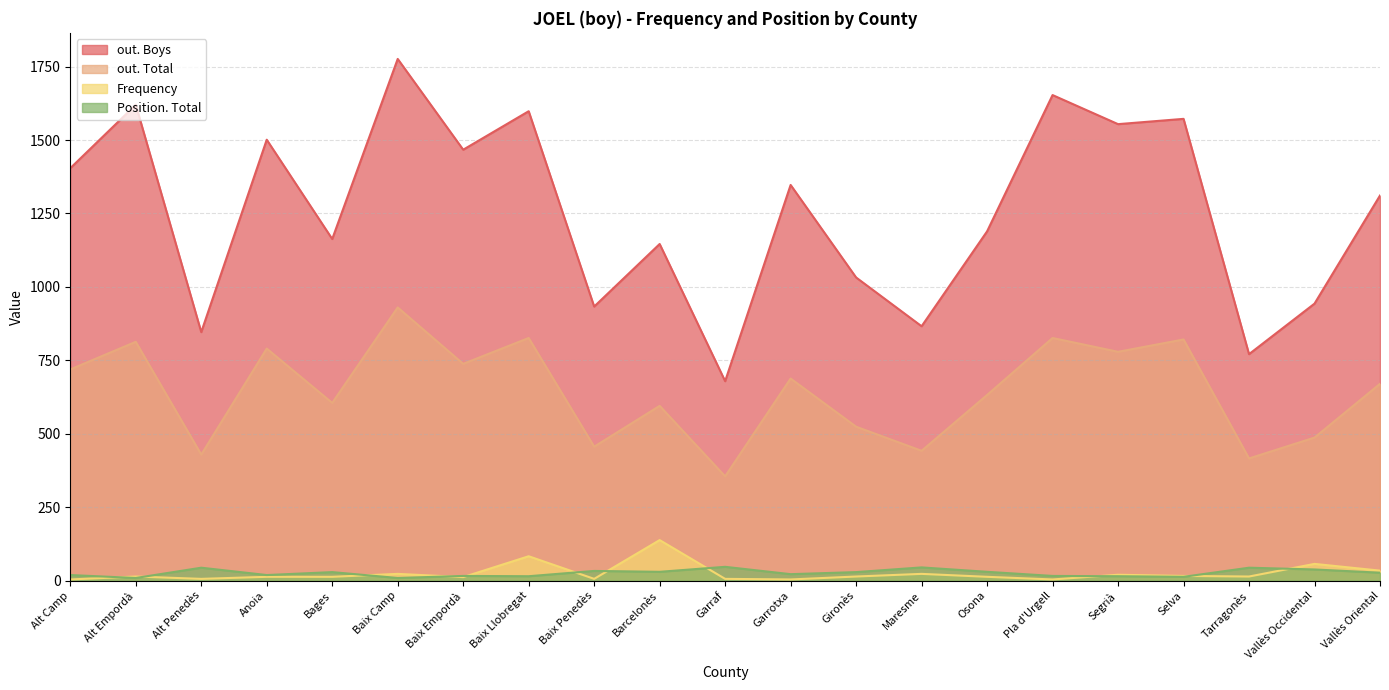

At which label does Frequency reach its minimum?

Alt Camp